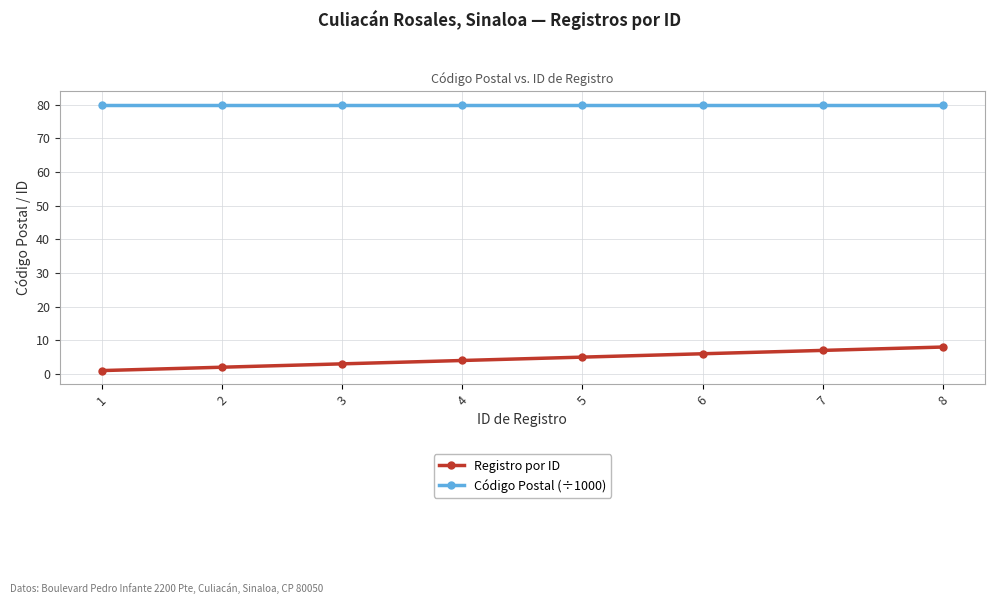

List the series in order of their overall mean, highest first.

Código Postal (÷1000), Registro por ID